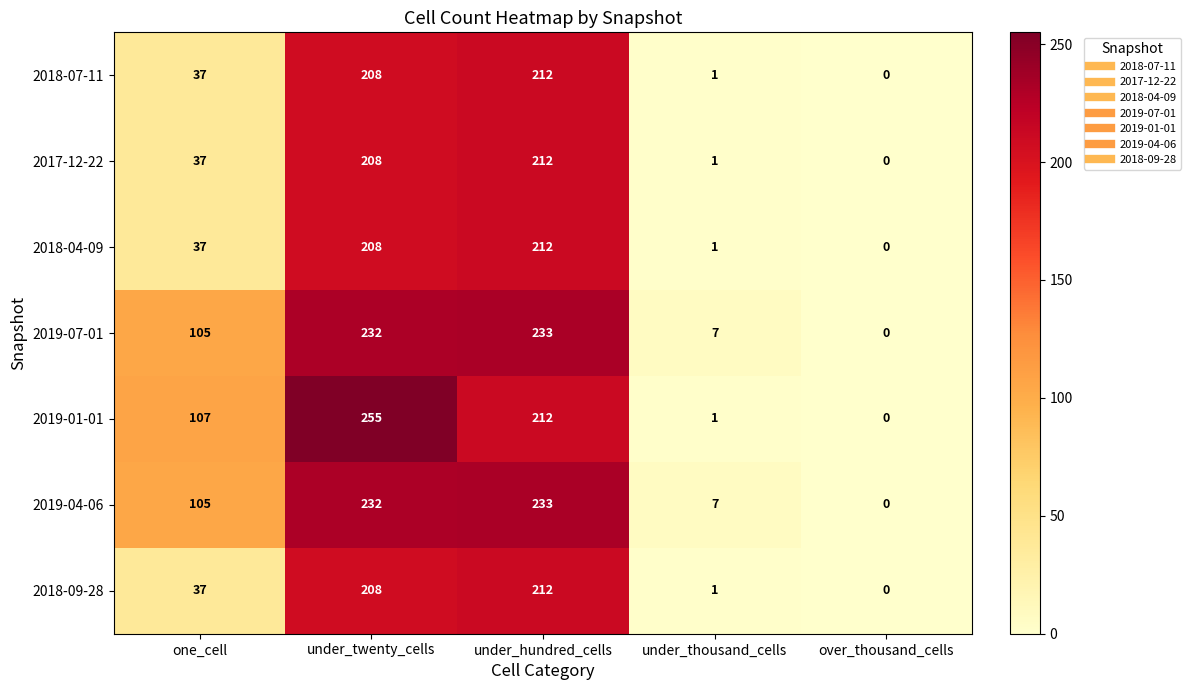

At which label does 2019-01-01 reach its minimum?

over_thousand_cells